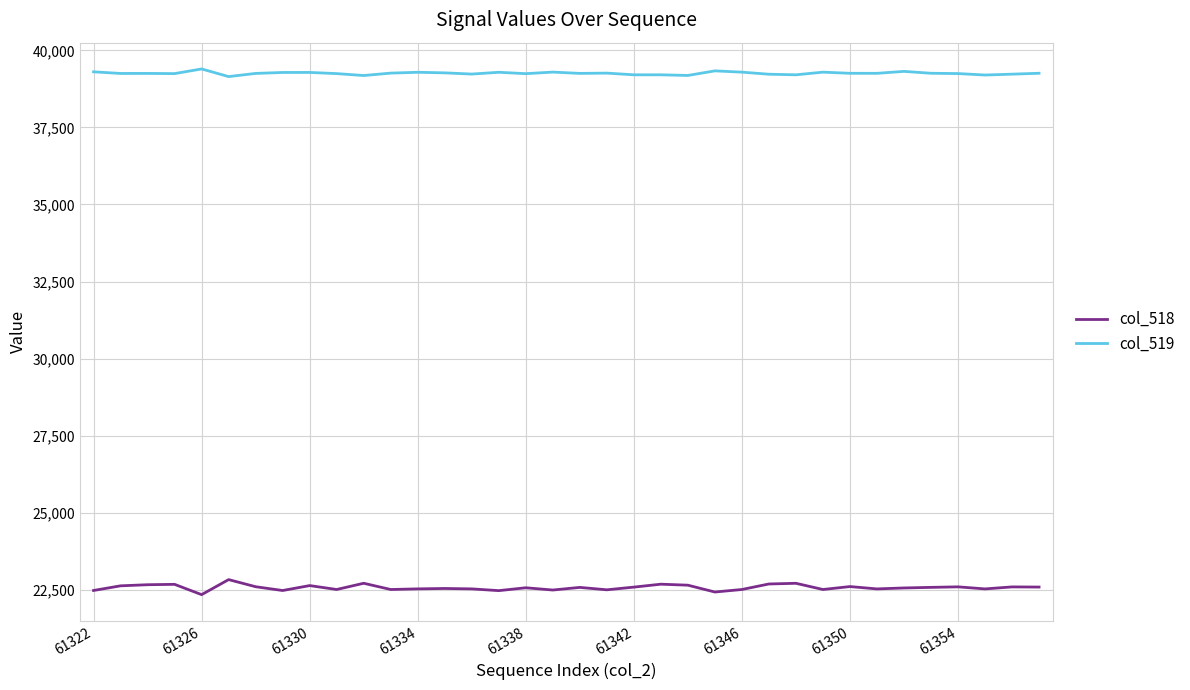

List the series in order of their overall mean, highest first.

col_519, col_518